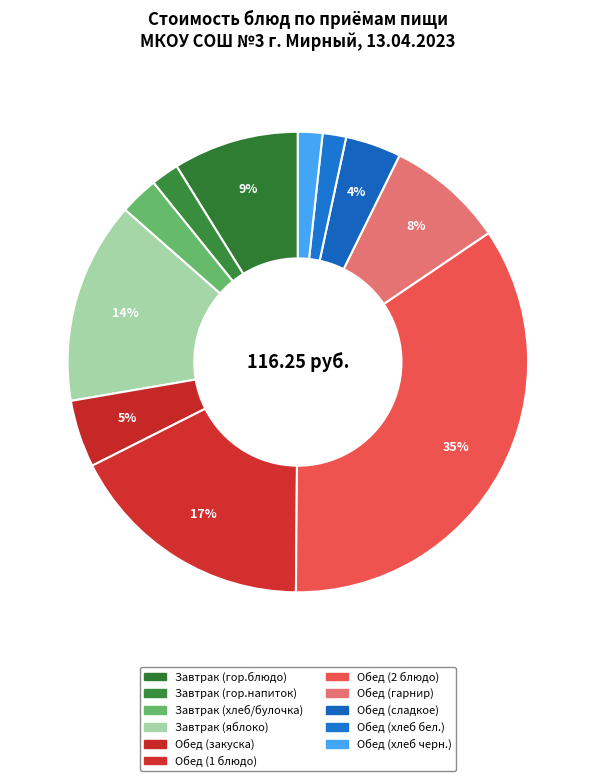

How many slices are in this pie chart?

11